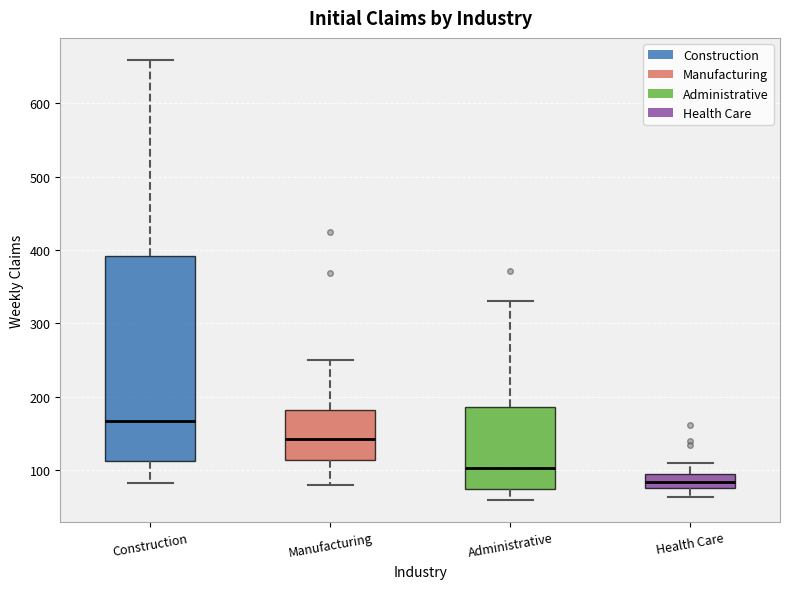

Reading left to right, transcribe this box plot: for each box, give where its median line is, the range the box spans, and where its two whiskers end, as read against the y-axis. The values are not printed on the chart, so give them approximately, as read against the axis.

Construction: median 170, box 110 to 390, whiskers 80 to 660
Manufacturing: median 140, box 110 to 180, whiskers 80 to 250
Administrative: median 100, box 70 to 190, whiskers 60 to 330
Health Care: median 80 (inside the box), box 80 to 90, whiskers 60 to 110